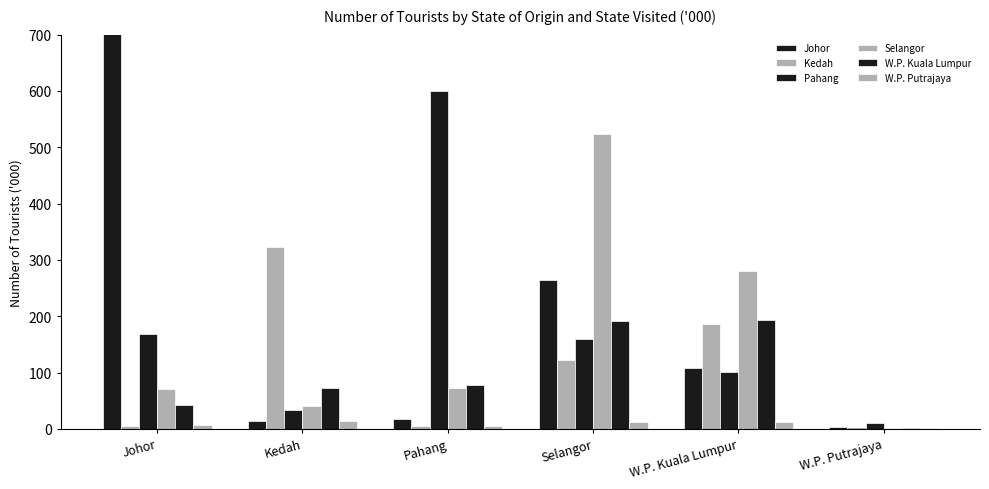

What is the label of the 6th bar from the left?

W.P. Putrajaya